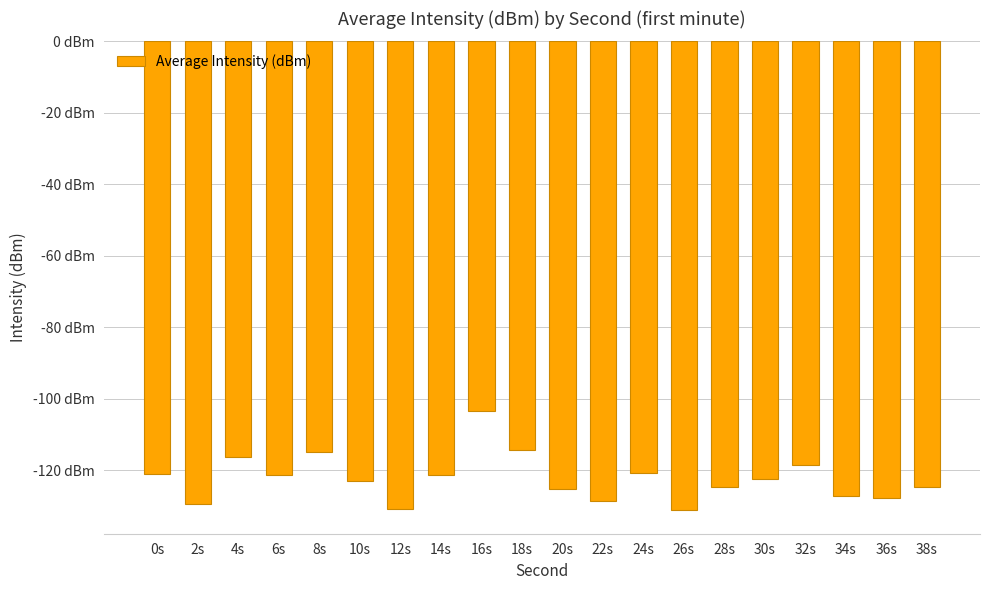

Does the chart contain any negative values?

Yes